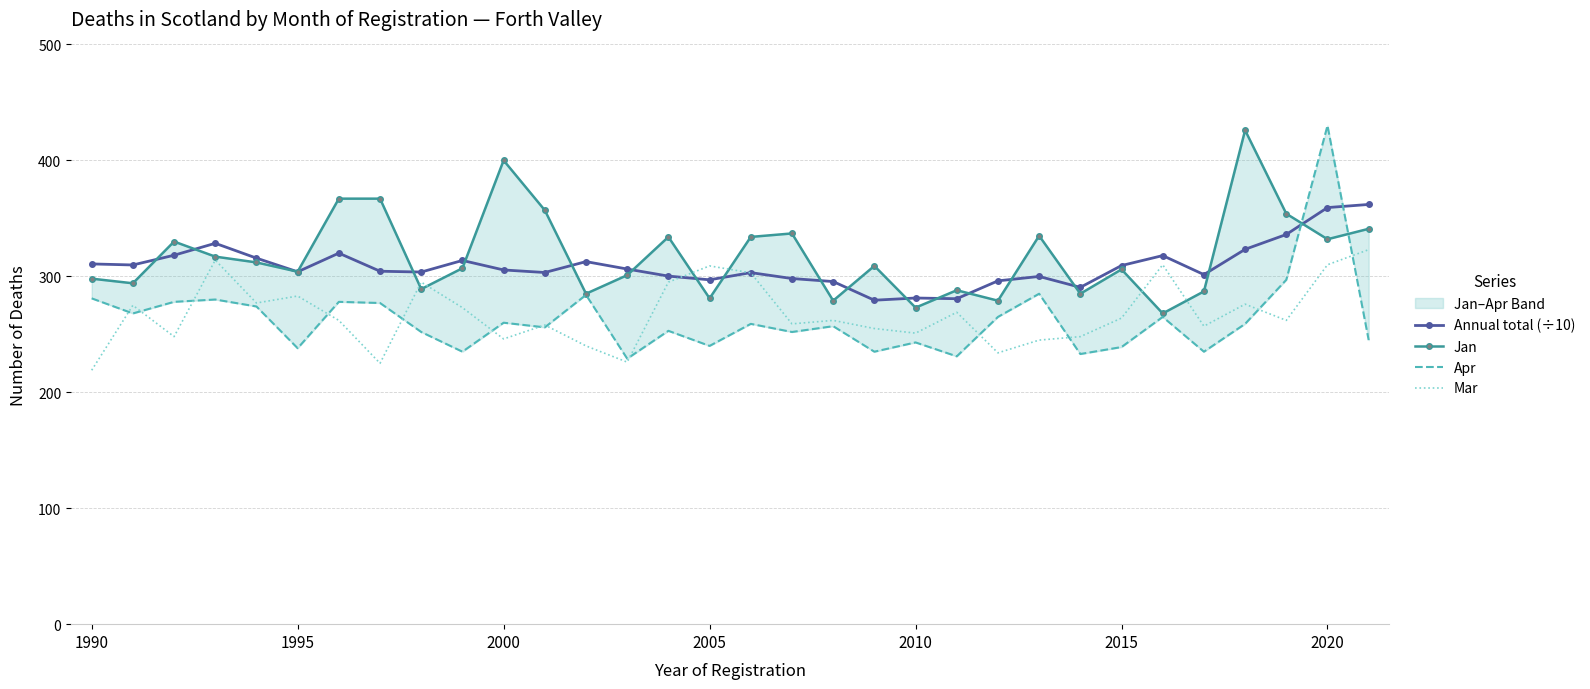

What is the greatest value displayed?

430.0